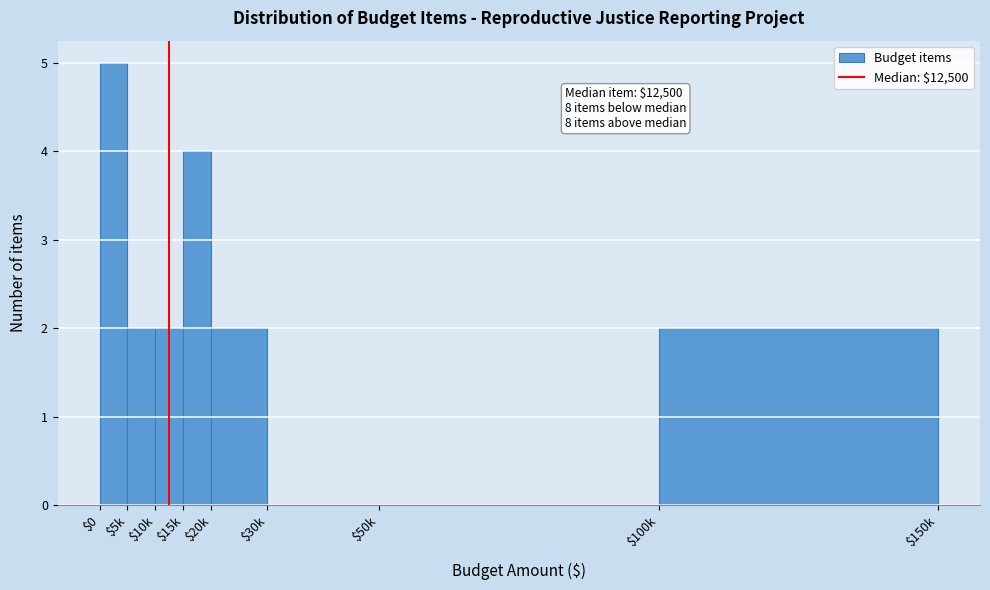

Which category has the highest value across all series?

$0